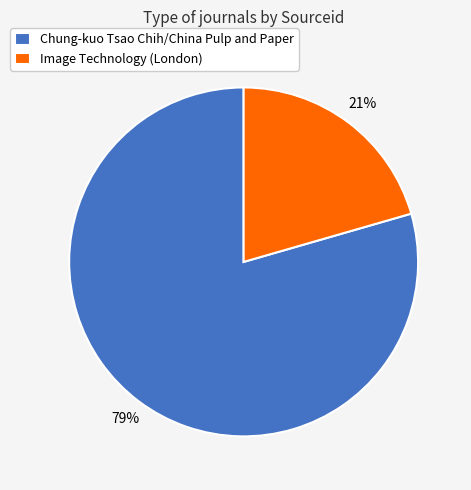

To the nearest percent, what percentage of the pie is Image Technology (London)?

21%